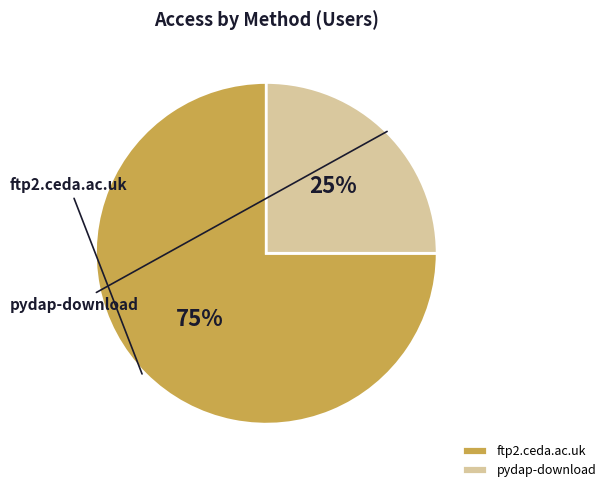

Does any single category account for the majority?

Yes